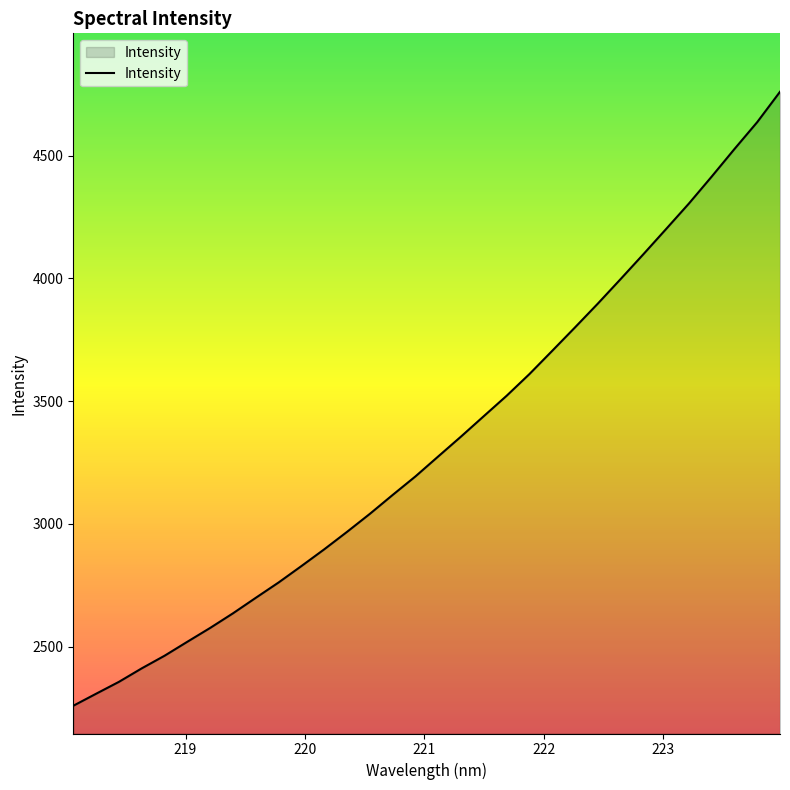

What is the maximum value shown in the chart?

4759.6